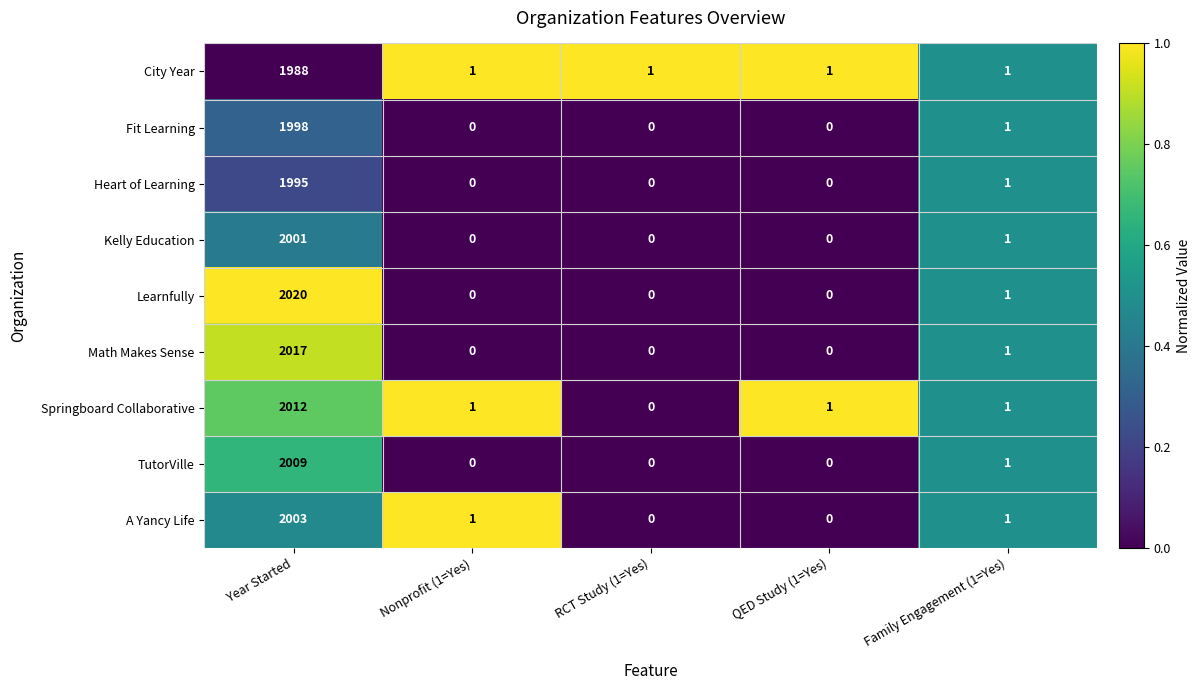

Is it true that City Year equals 0 at QED Study (1=Yes)?

False